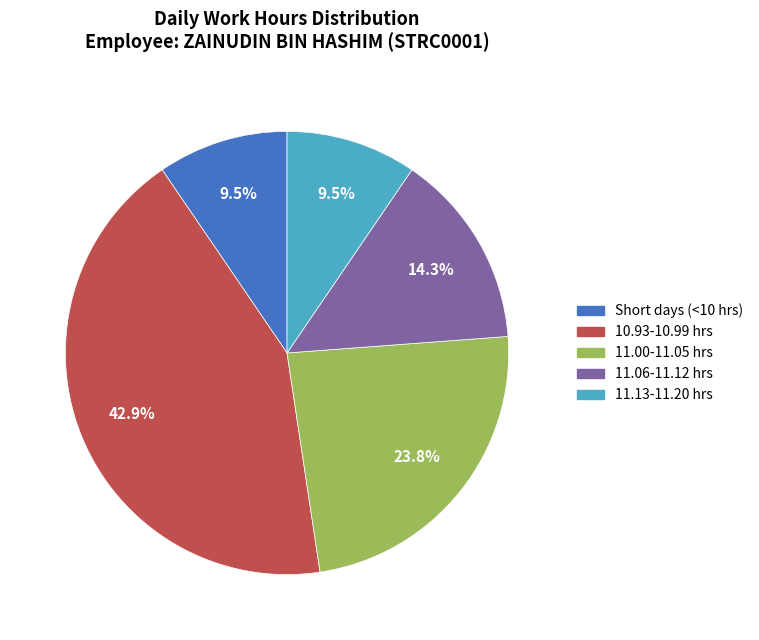

Does any single category account for the majority?

No